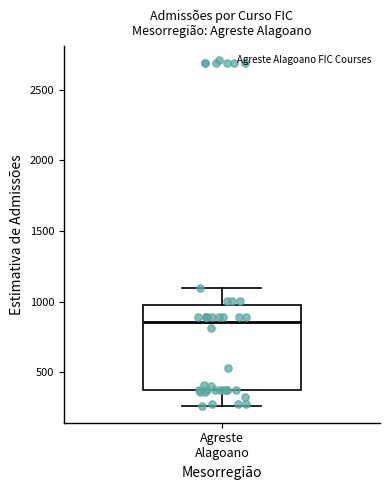

Transcribe this box plot: give where the median line is, the range the box spans, and where the two whiskers end, as read against the y-axis. The values are not printed on the chart, so give them approximately, as read against the axis.

median 850, box 350 to 950, whiskers 250 to 1100